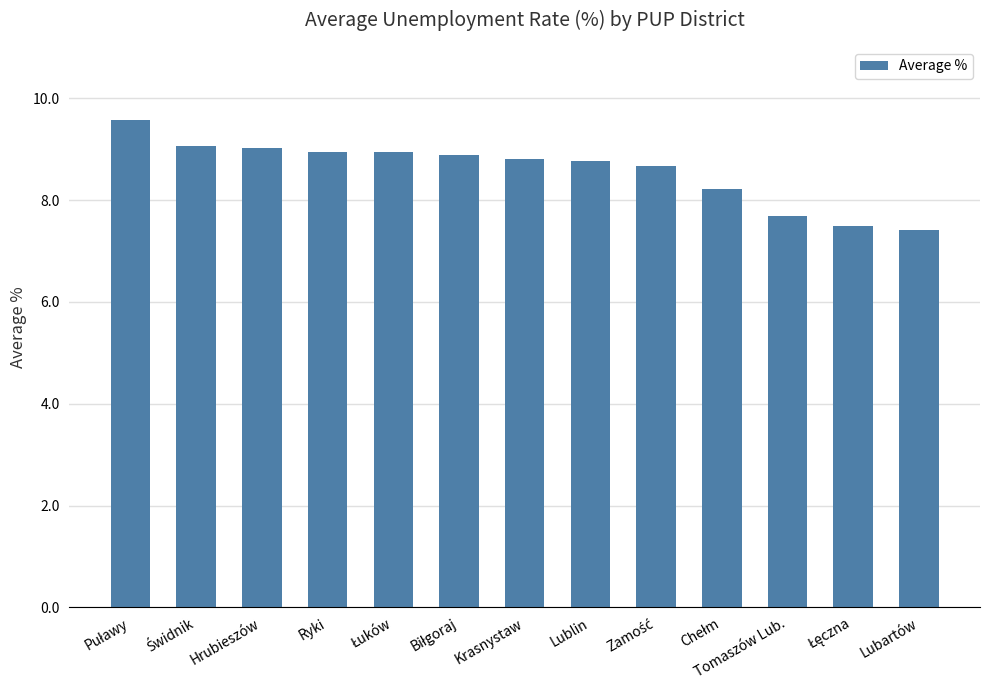

Approximately how many times larger is the value at Hrubieszów compared to Lubartów?

1.2